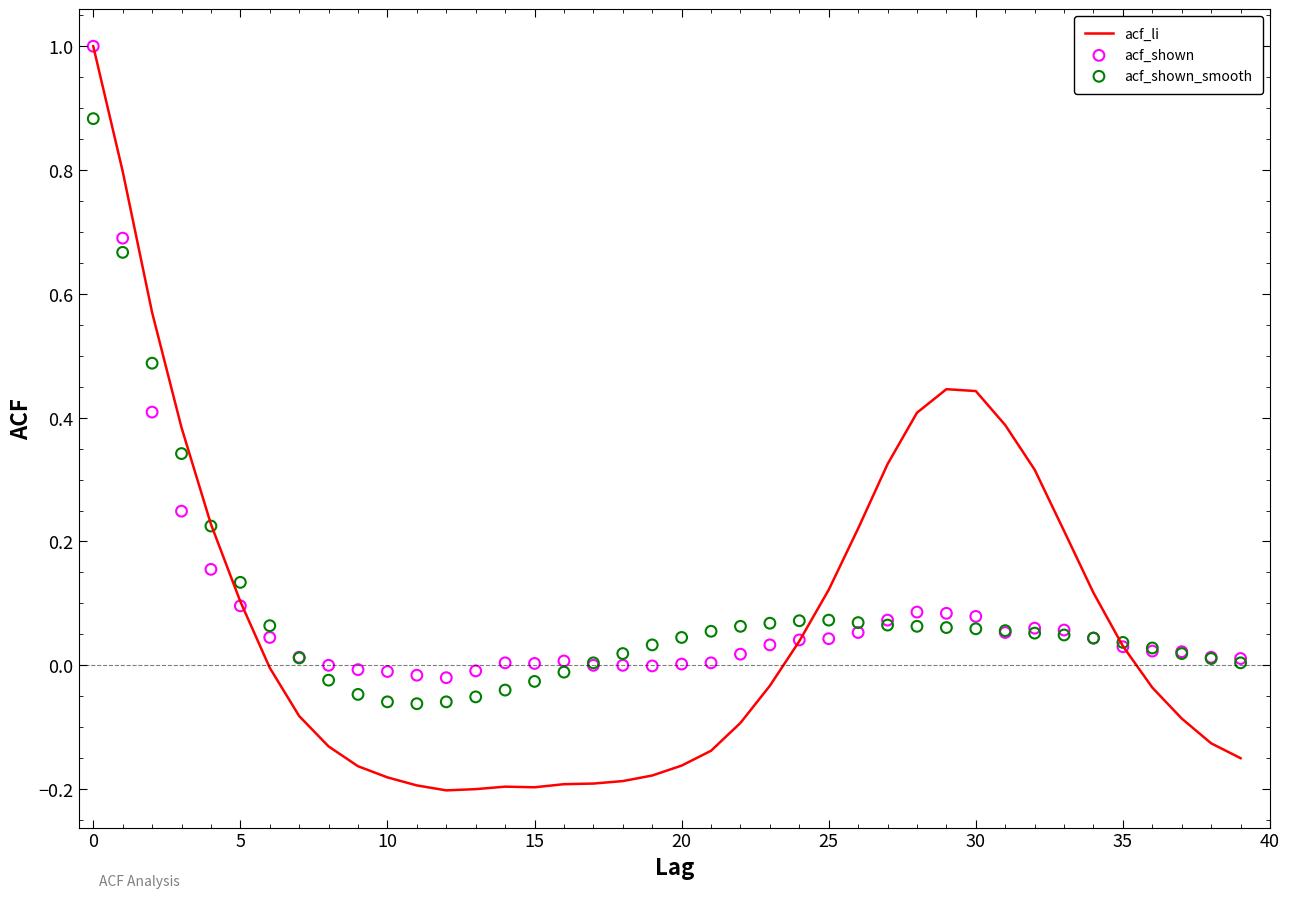

What is the total value across all series at 34?

0.2